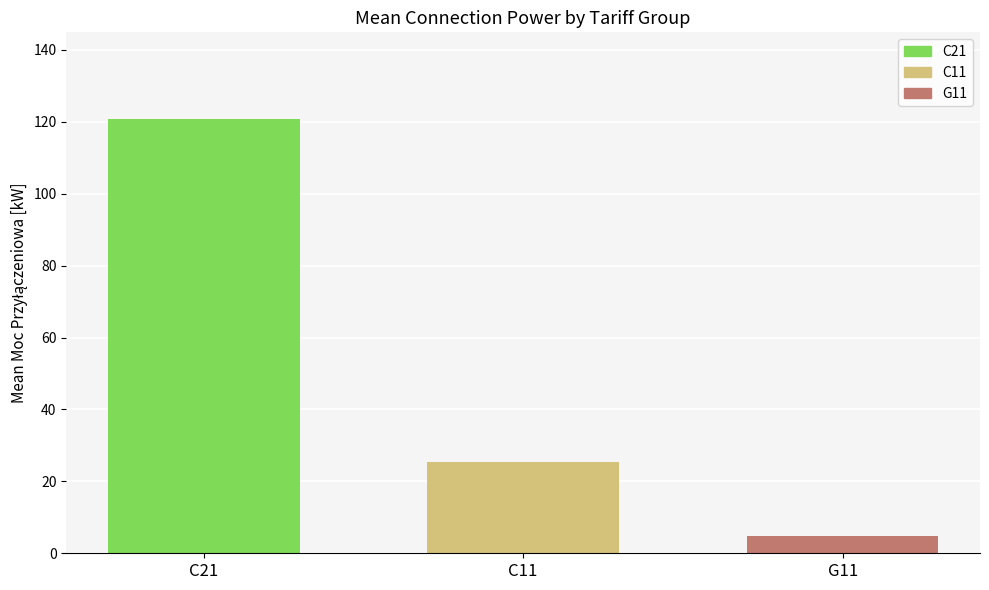

At which category is the sum across all series the highest?

C21